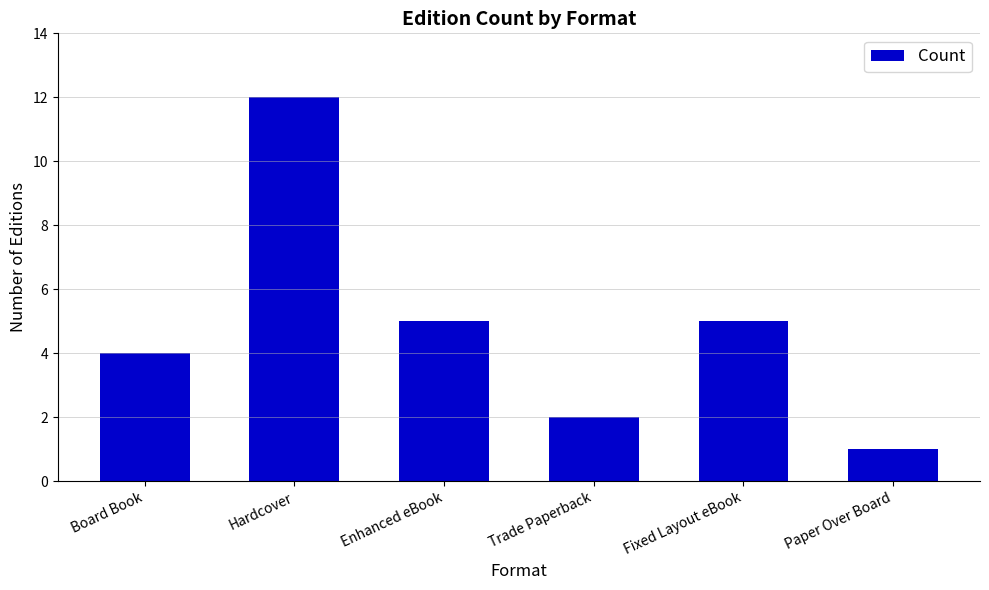

What is the ratio of the value at Paper Over Board to the value at Enhanced eBook?

0.2